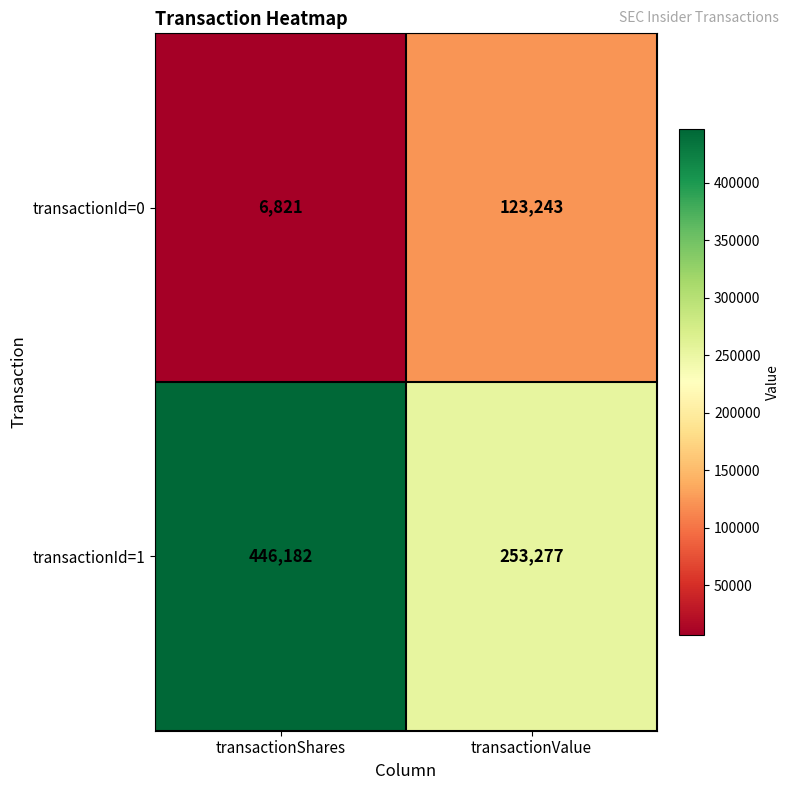

How many categories are shown in the chart?

2